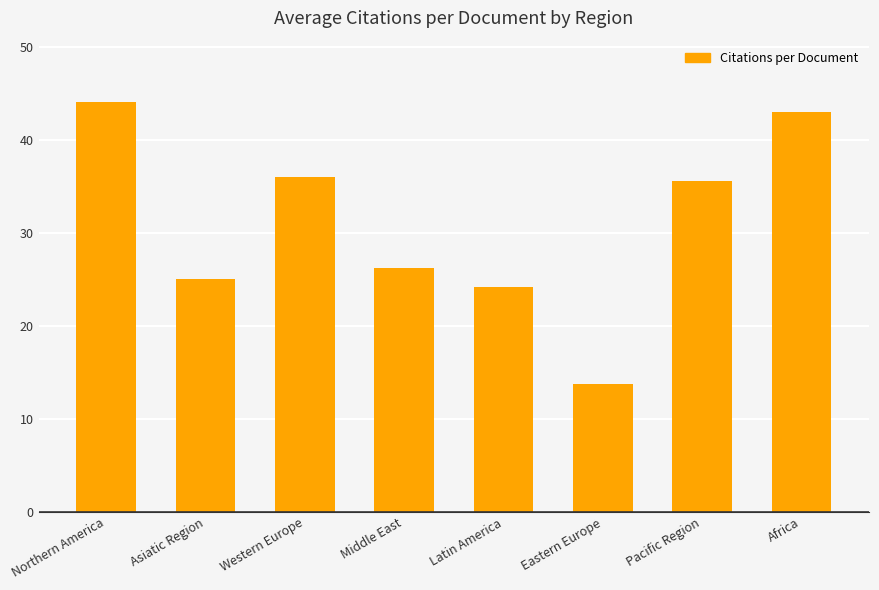

Reading right to left, extract all data points from this chart.

Africa=43.1	Pacific Region=35.7	Eastern Europe=13.7	Latin America=24.2	Middle East=26.2	Western Europe=36.1	Asiatic Region=25.0	Northern America=44.1